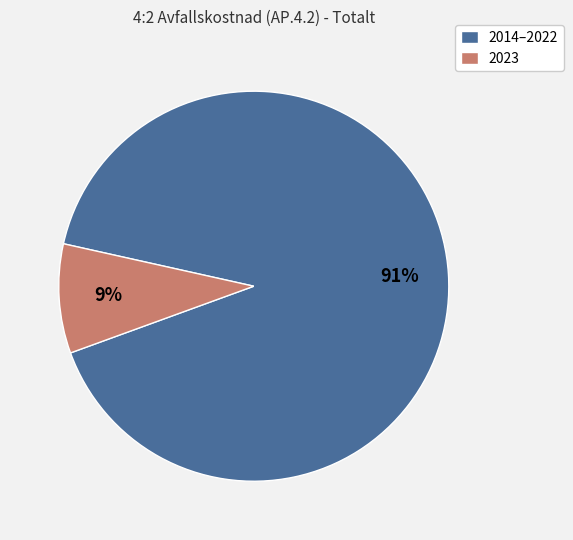

Which category has the smallest portion of the pie?

2023